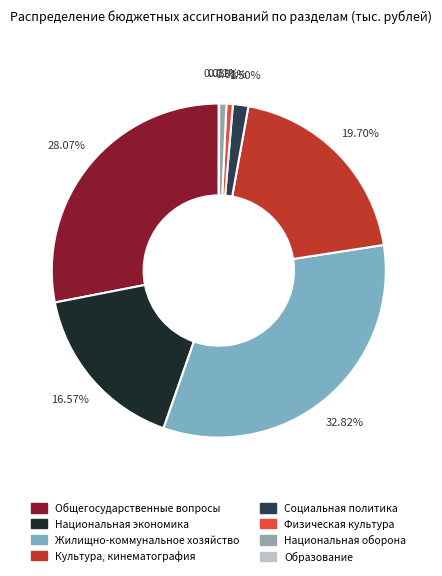

Is there any slice that represents more than half of the pie?

No